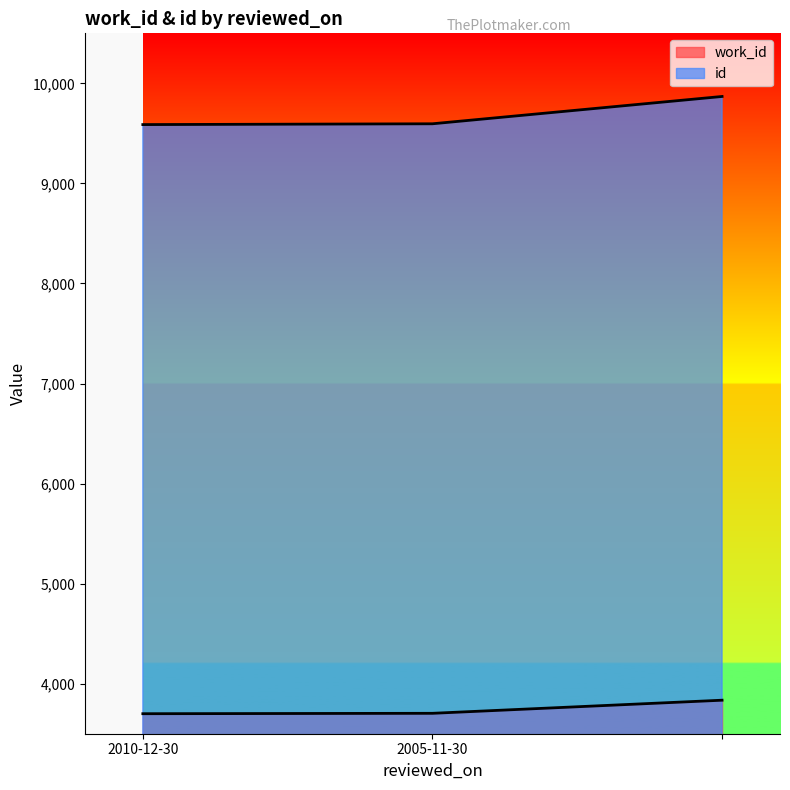

What value does the work_id series have at 2010-12-30, to the nearest 10?

3700